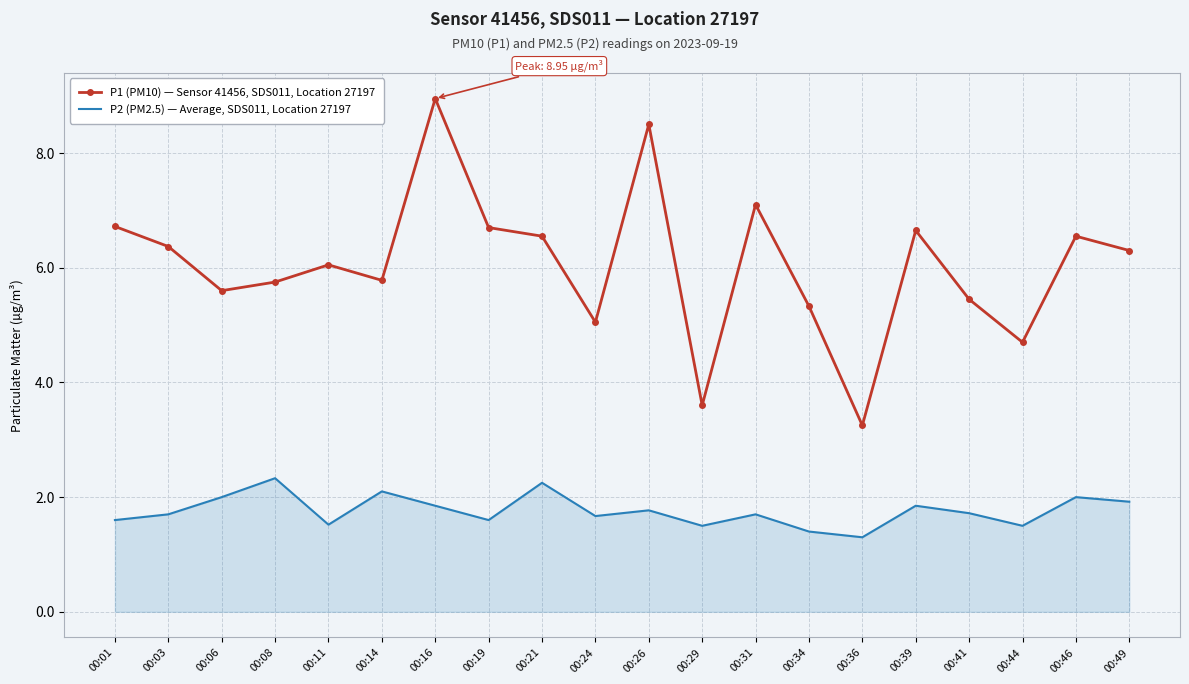

Which series has the largest total across all categories?

P1 (PM10) — Sensor 41456, SDS011, Location 27197